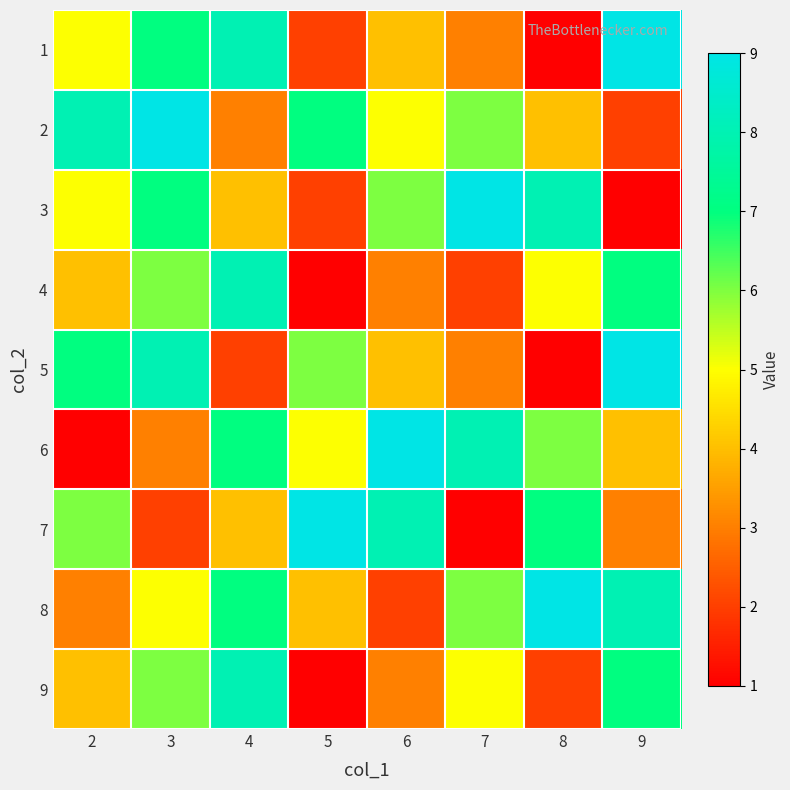

What is the difference between the highest and lowest values at 9?

8